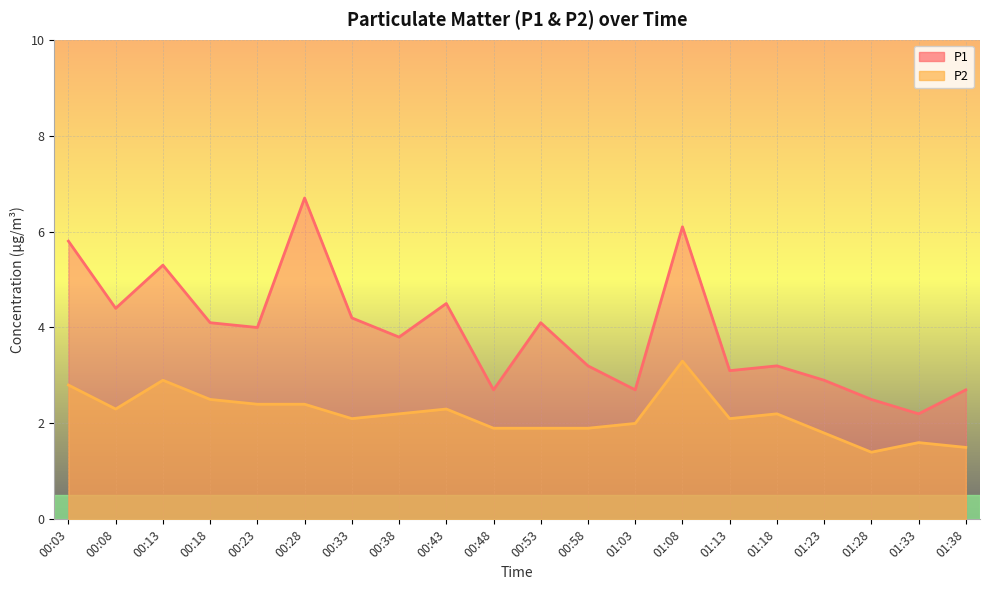

Reading left to right, transcribe all the data shown in this chart.

P1: 00:03=5.8	00:08=4.4	00:13=5.3	00:18=4.1	00:23=4.0	00:28=6.7	00:33=4.2	00:38=3.8	00:43=4.5	00:48=2.7	00:53=4.1	00:58=3.2	01:03=2.7	01:08=6.1	01:13=3.1	01:18=3.2	01:23=2.9	01:28=2.5	01:33=2.2	01:38=2.7
P2: 00:03=2.8	00:08=2.3	00:13=2.9	00:18=2.5	00:23=2.4	00:28=2.4	00:33=2.1	00:38=2.2	00:43=2.3	00:48=1.9	00:53=1.9	00:58=1.9	01:03=2.0	01:08=3.3	01:13=2.1	01:18=2.2	01:23=1.8	01:28=1.4	01:33=1.6	01:38=1.5